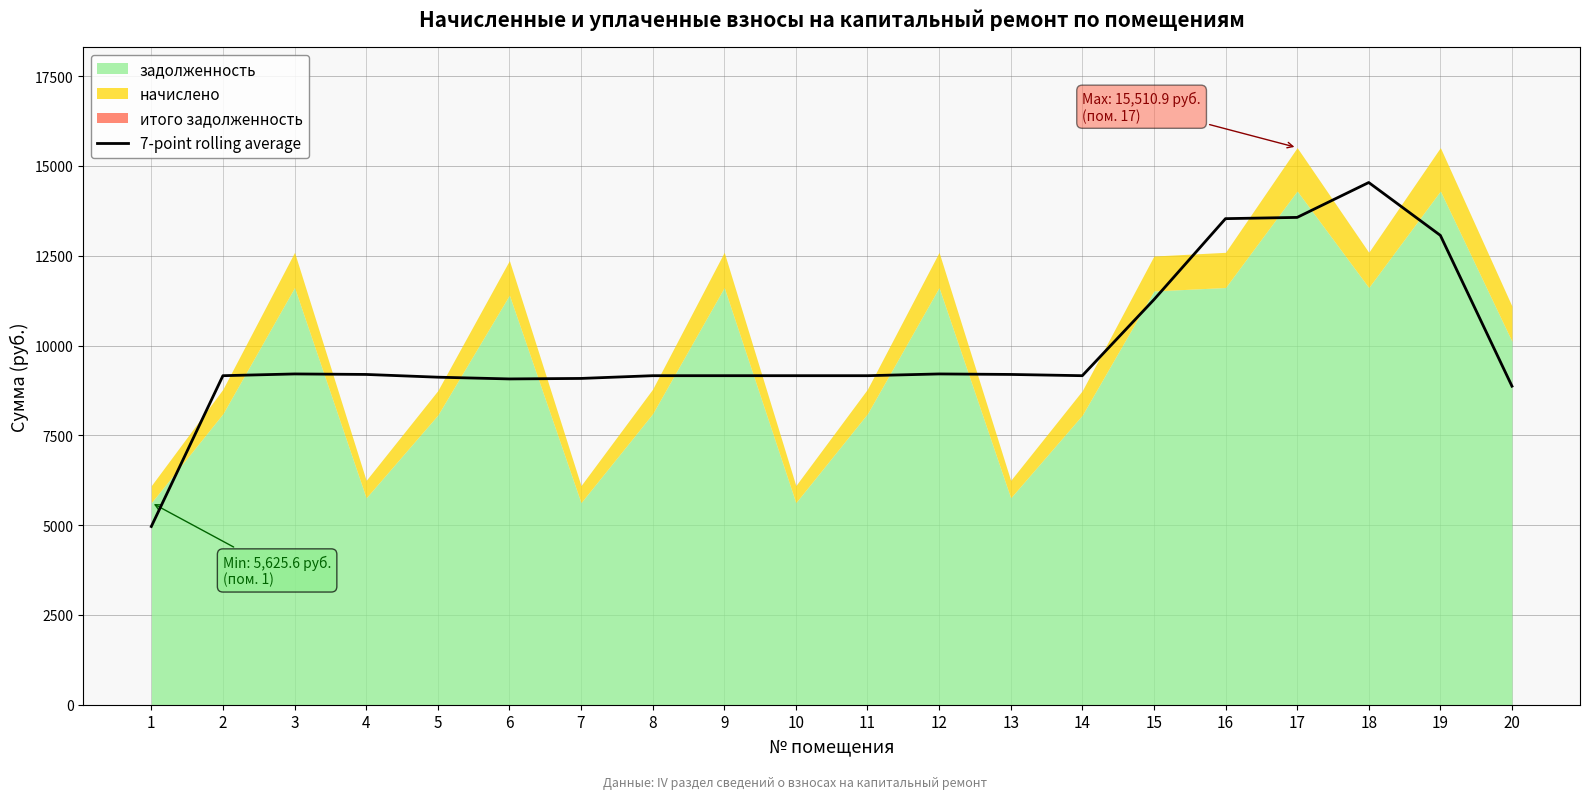

What is the change in value from 15 to 19?

+1790.2